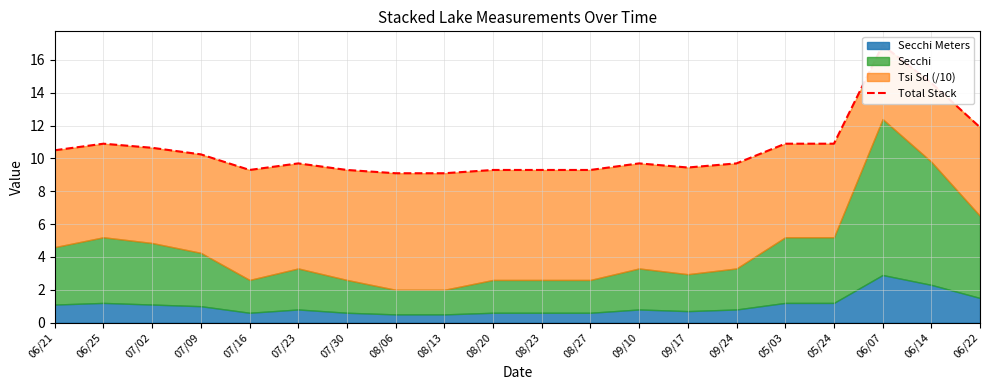

Reading right to left, what are all the values shown in this chart?

06/22=11.9	06/14=14.6	06/07=16.9	05/24=10.9	05/03=10.9	09/24=9.7	09/17=9.4	09/10=9.7	08/27=9.3	08/23=9.3	08/20=9.3	08/13=9.1	08/06=9.1	07/30=9.3	07/23=9.7	07/16=9.3	07/09=10.2	07/02=10.6	06/25=10.9	06/21=10.5